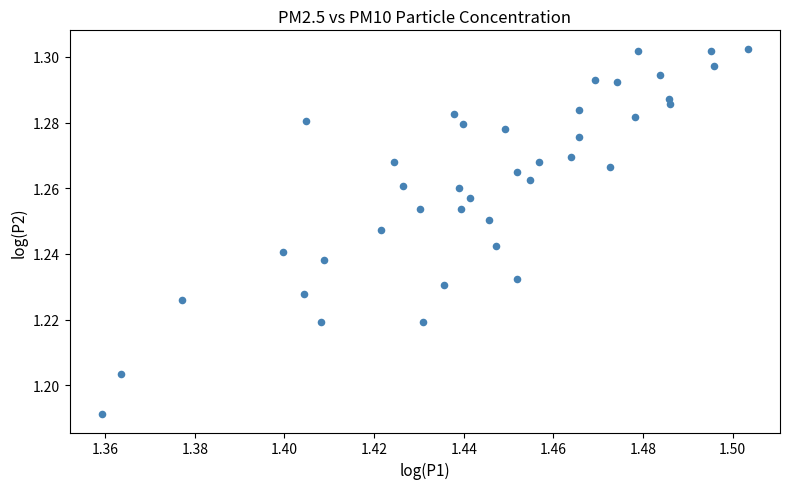

Count the number of points in this scatter plot.

40